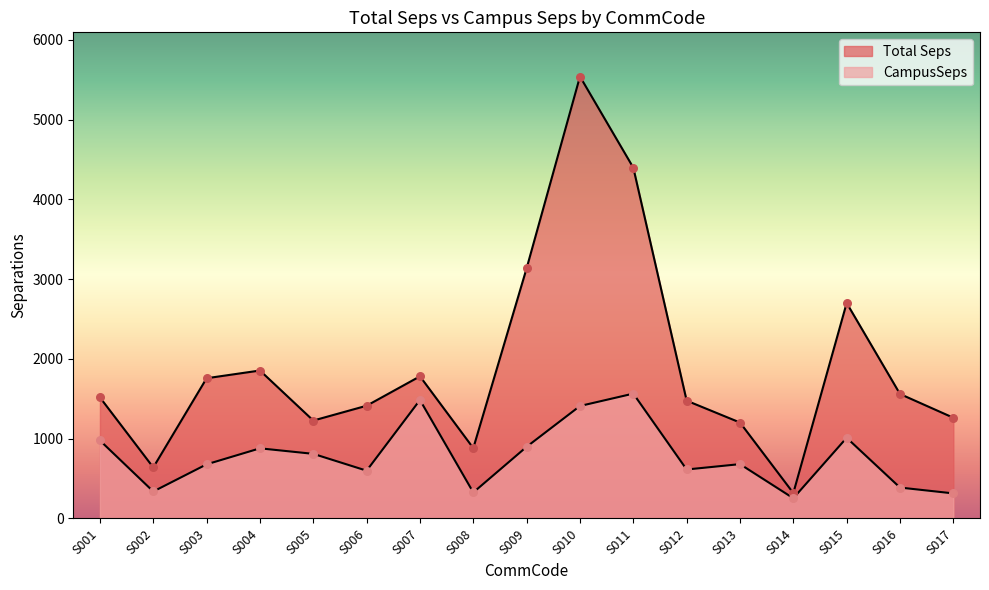

Is the value of Total Seps at S015 greater than the value of CampusSeps at S004?

Yes